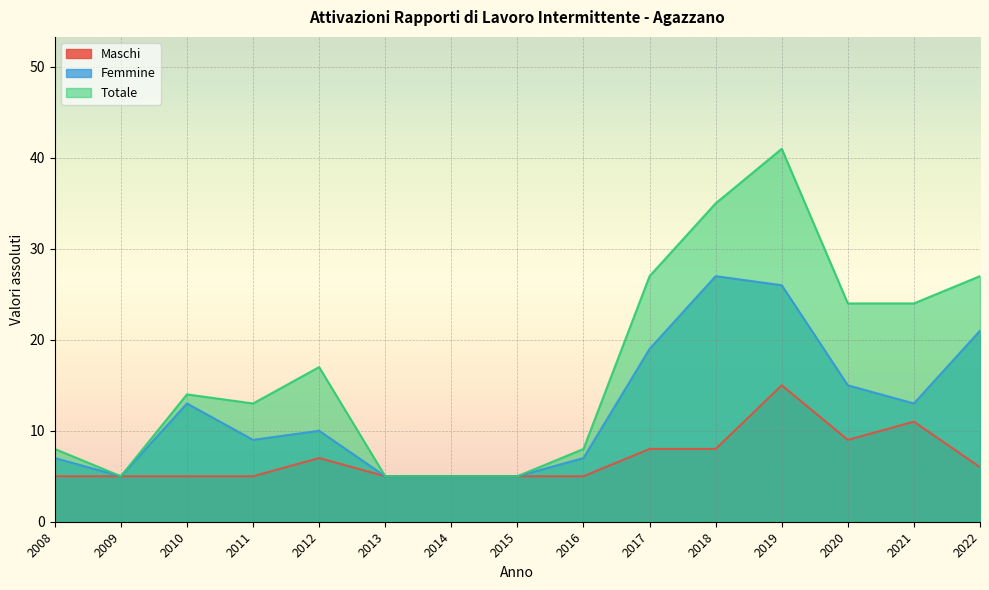

How many lines are shown in the chart?

3